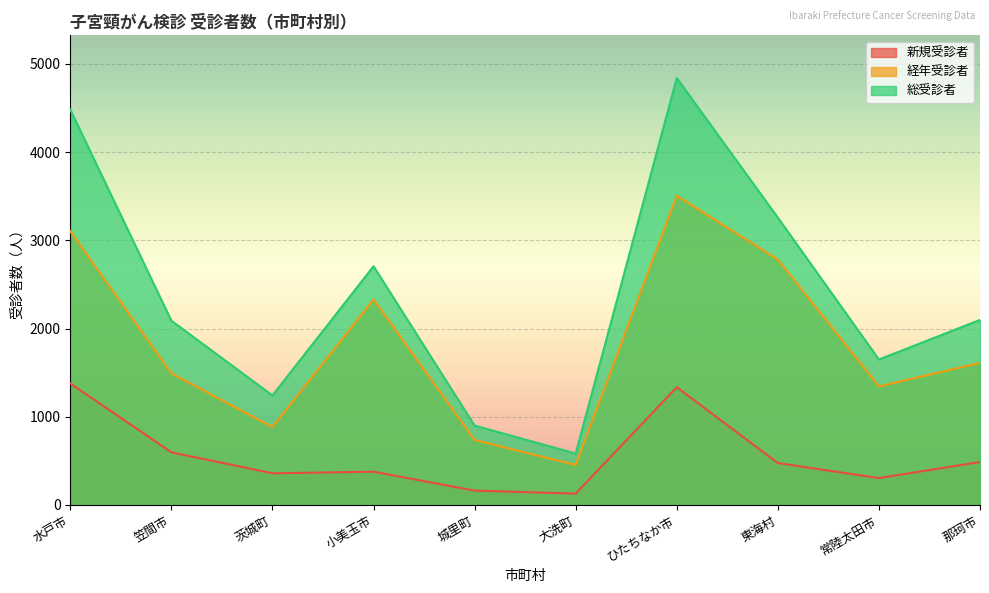

How many data points in 経年受診者 are less than 1611?

5